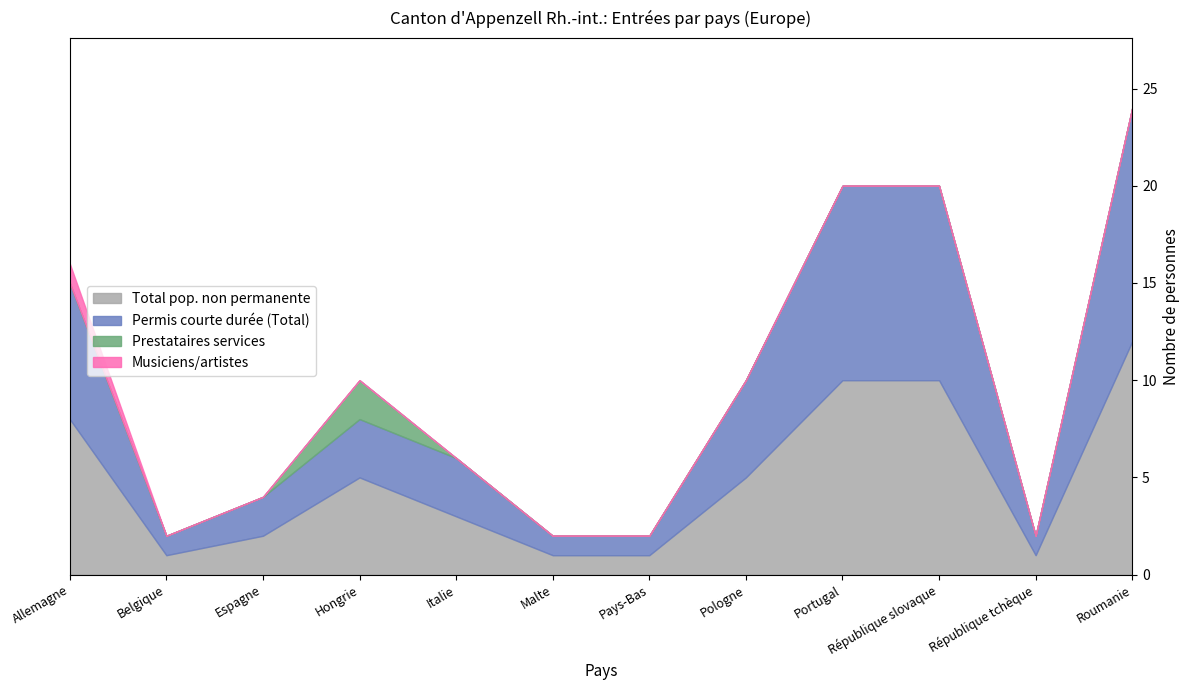

What position from the right is Pologne?

5